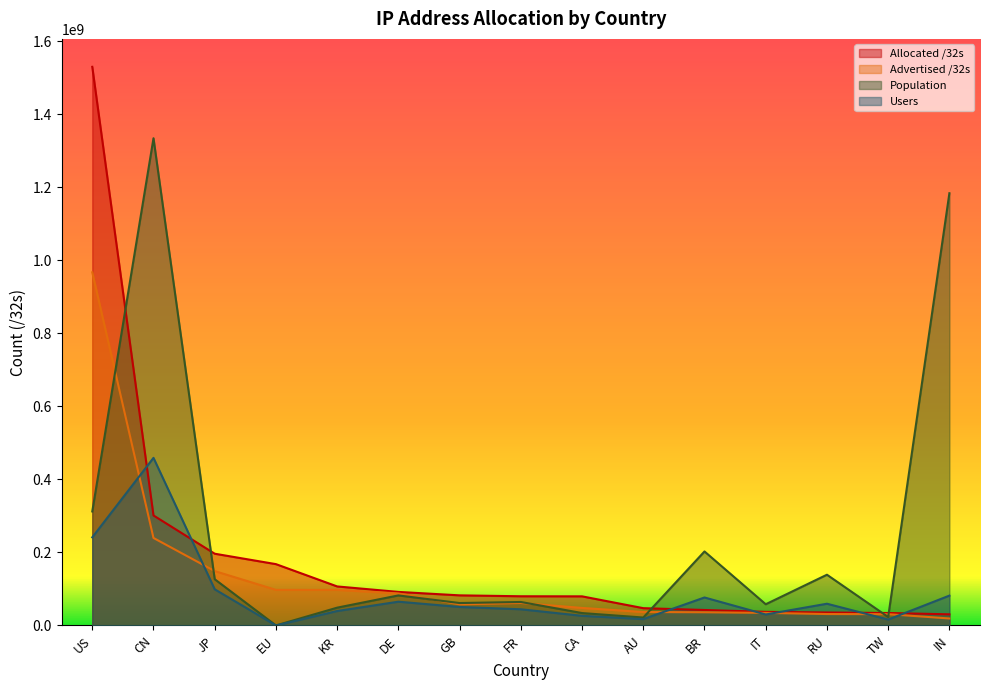

True or false: Users and Population intersect in this chart.

False